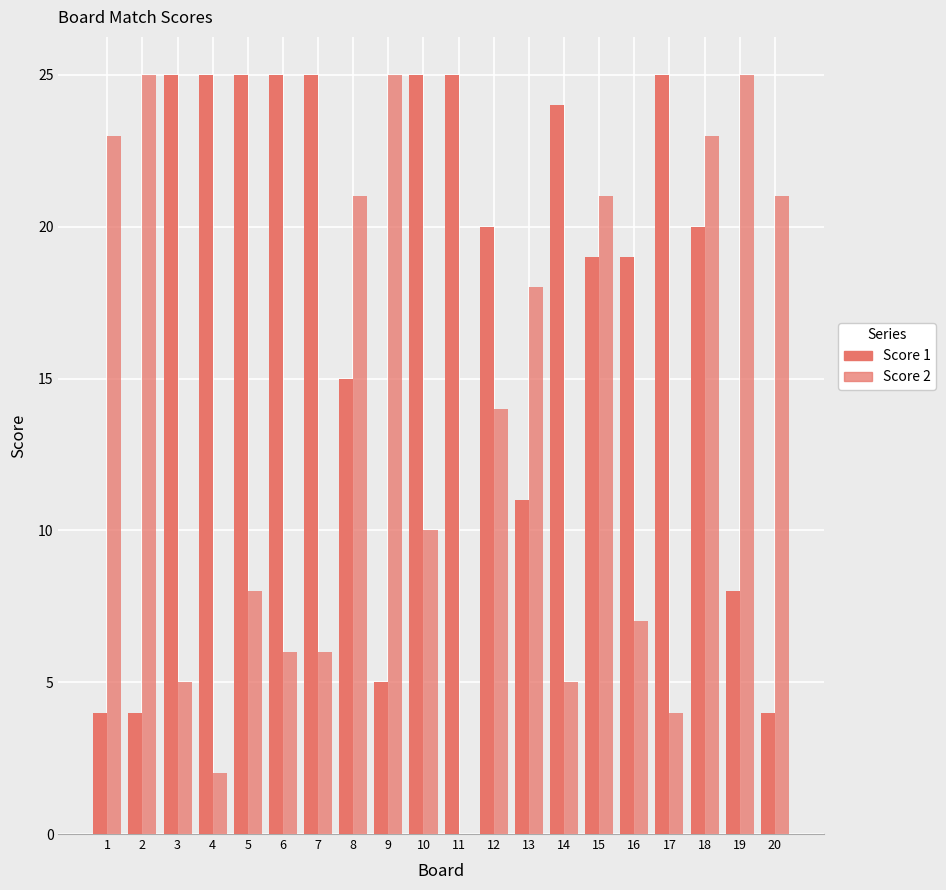

True or false: Score 2 has a value of 5 at 14.

True